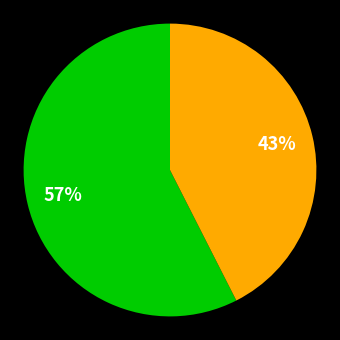

Does any single category account for the majority?

Yes